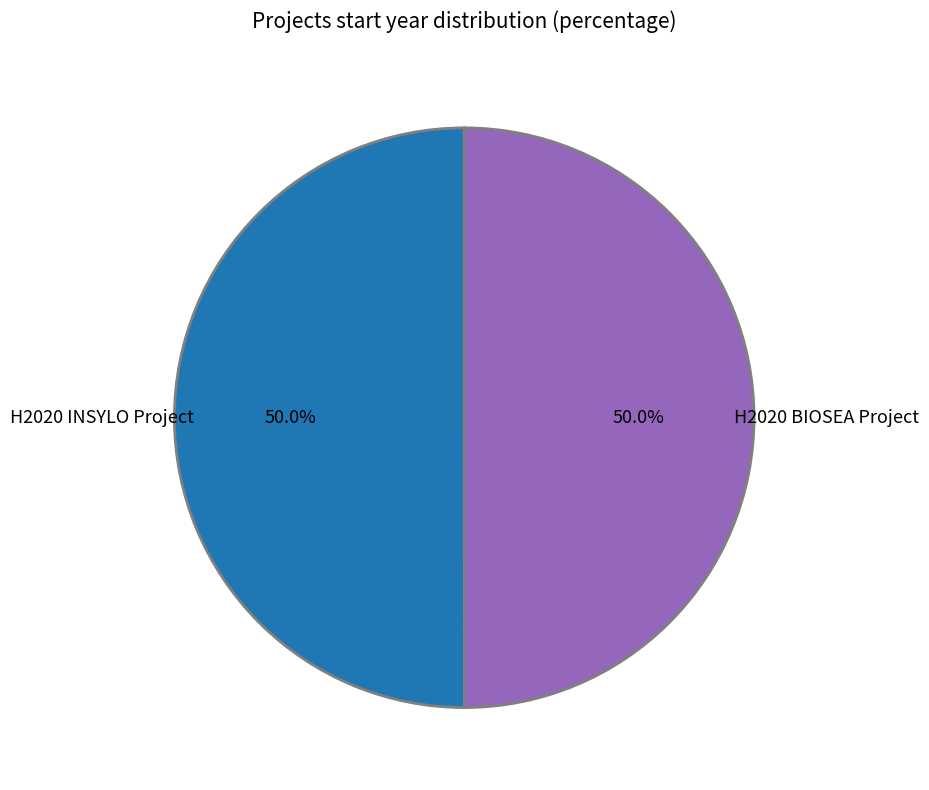

The H2020 BIOSEA Project slice represents 44% of the pie. True or false?

False